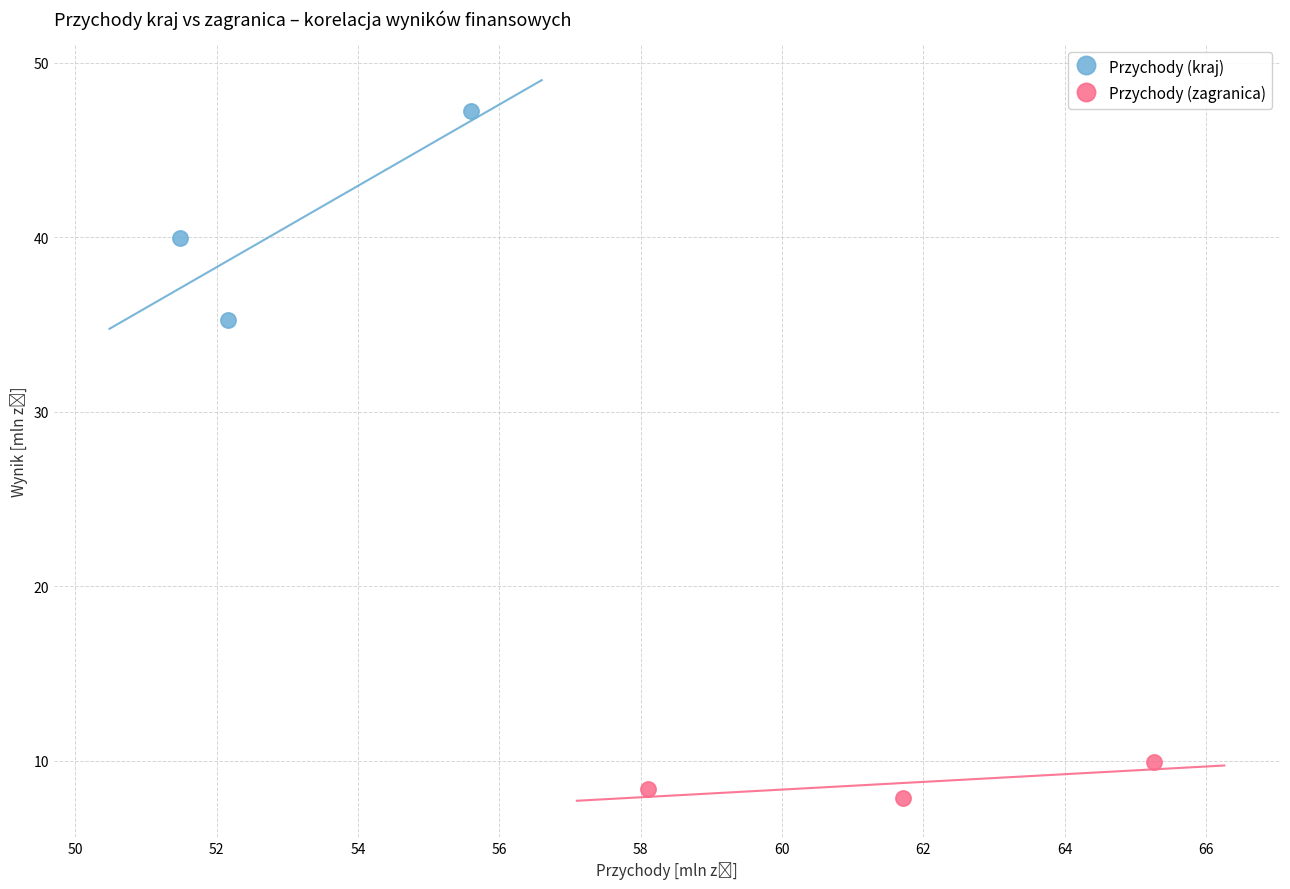

Which series reaches the maximum Y coordinate?

Przychody (kraj)